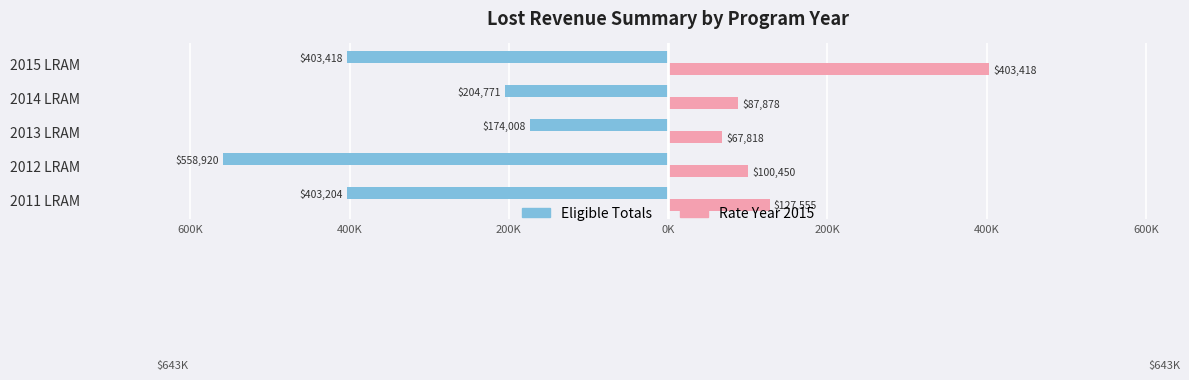

What are all the series names shown in the legend?

Eligible Totals, Rate Year 2015